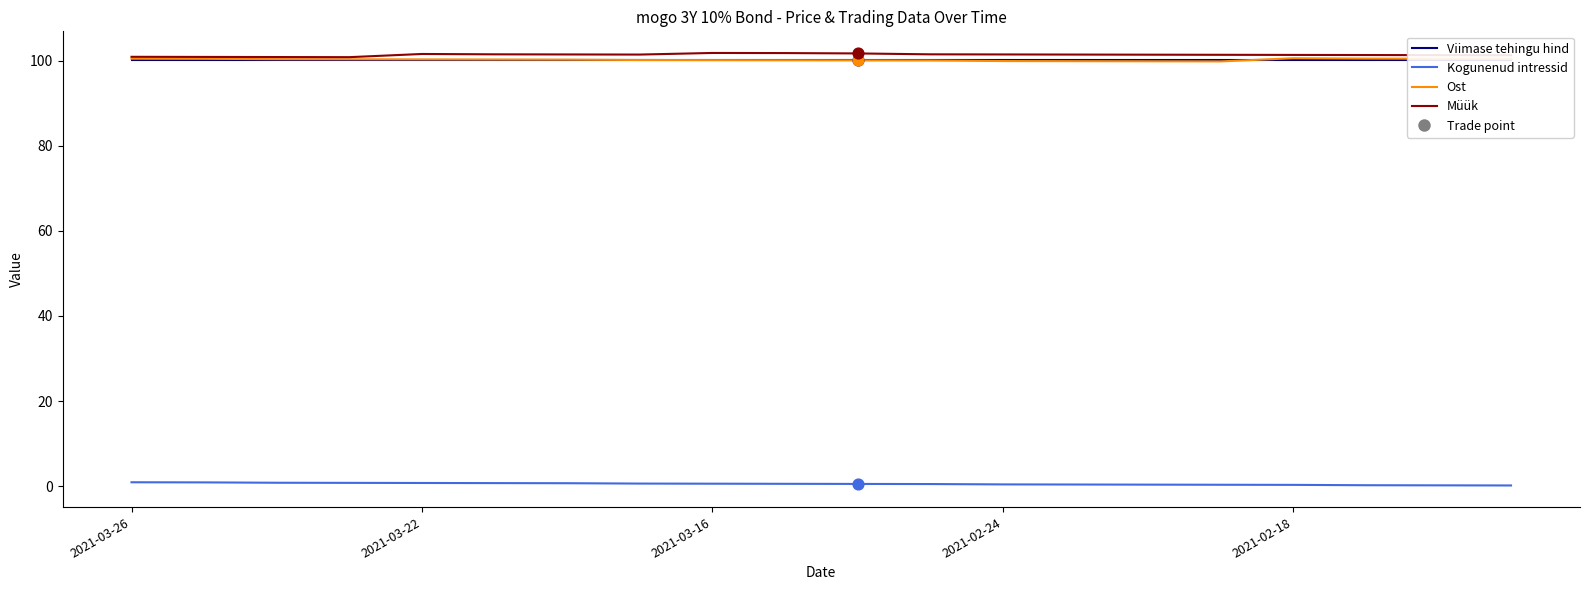

At which category is the sum across all series the highest?

2021-03-22